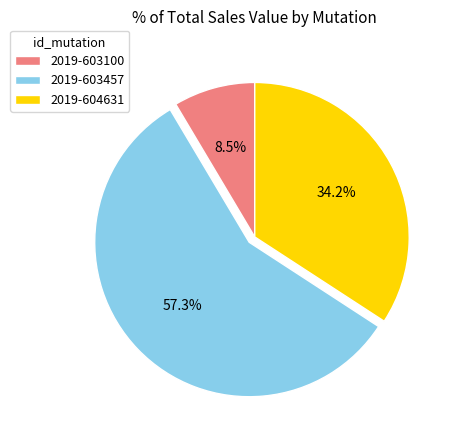

Is there any slice that represents more than half of the pie?

Yes